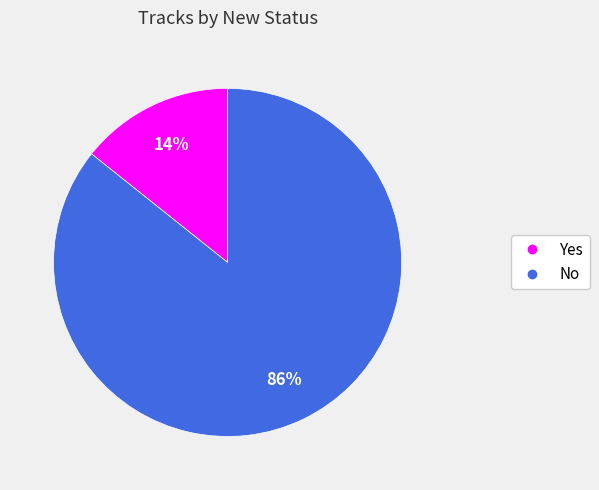

To the nearest percent, what is the average slice percentage?

50%